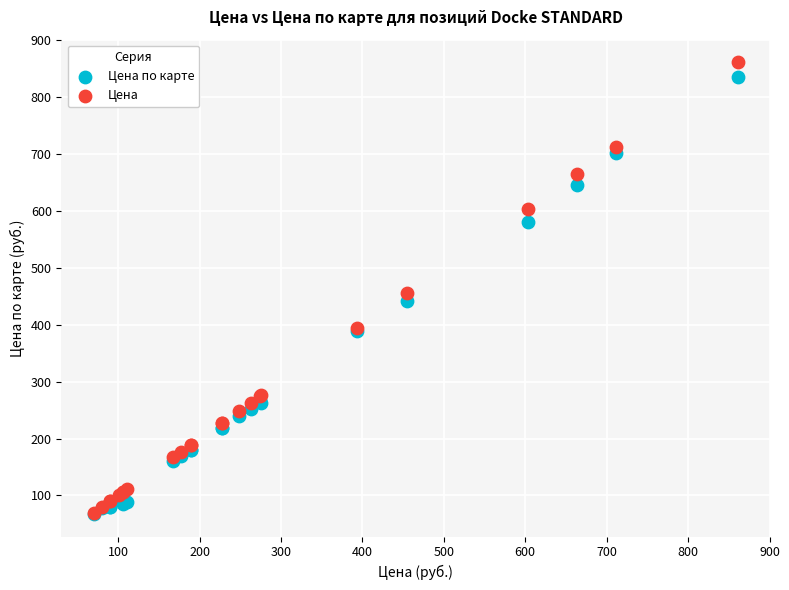

Across all series, what Y value is closest to 464?

455.0